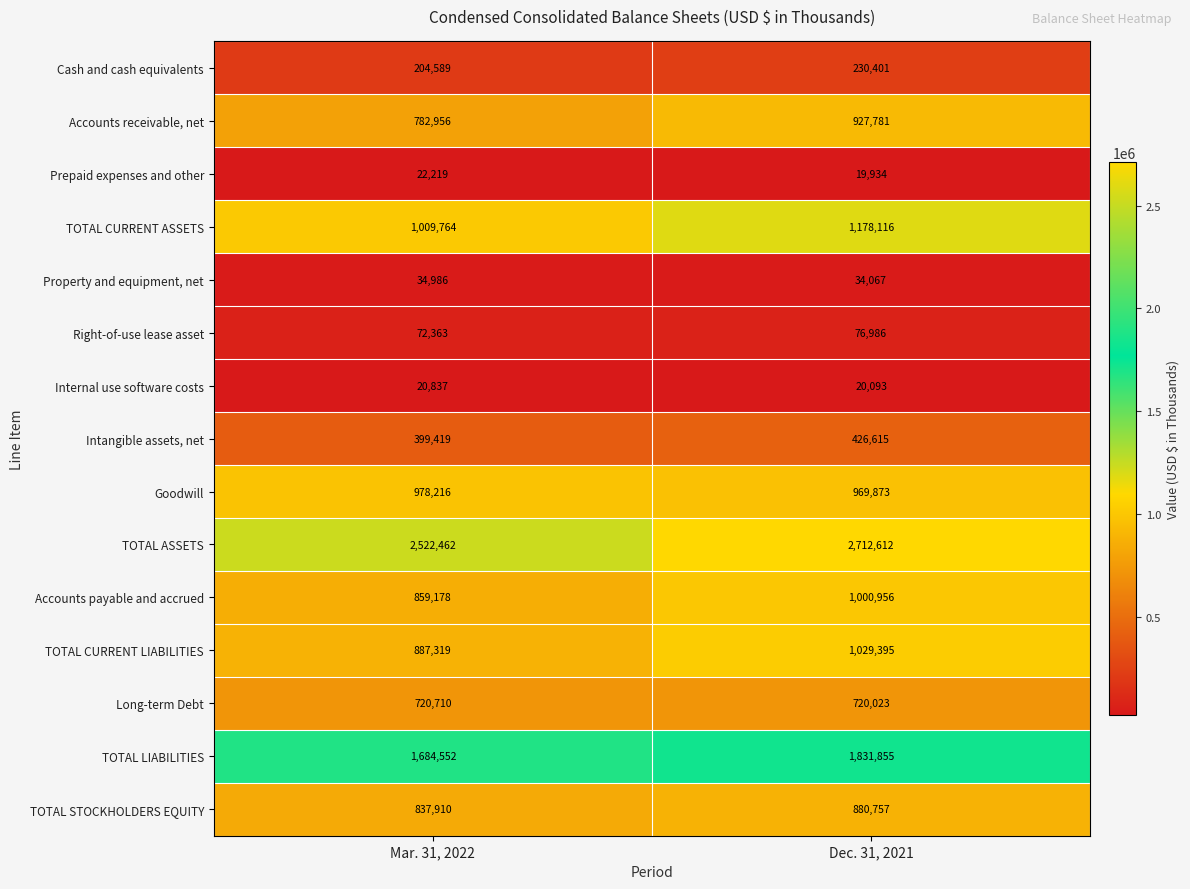

What is the approximate value of Cash and cash equivalents at Dec. 31, 2021, to the nearest 10?

230400